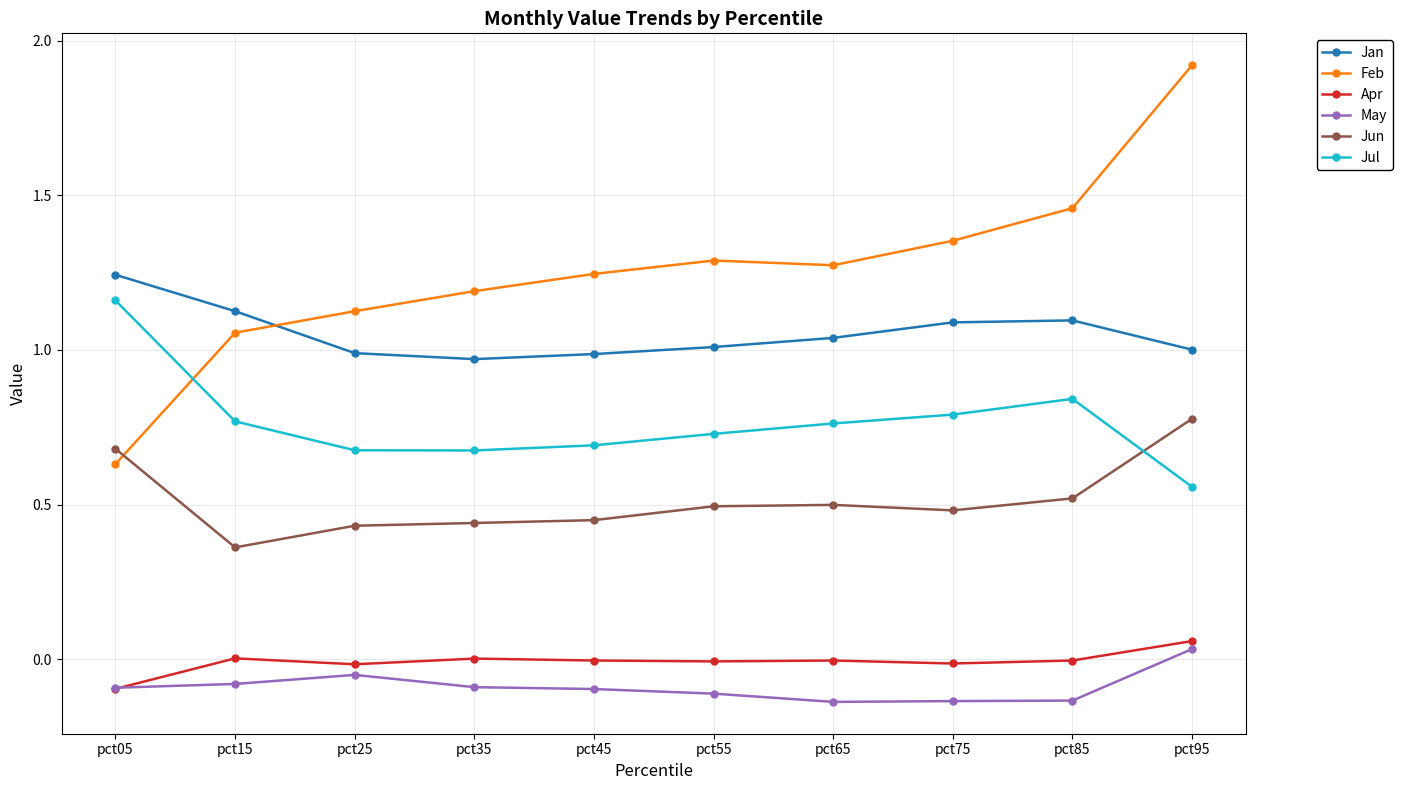

What is the total value across all series at pct25?

3.2